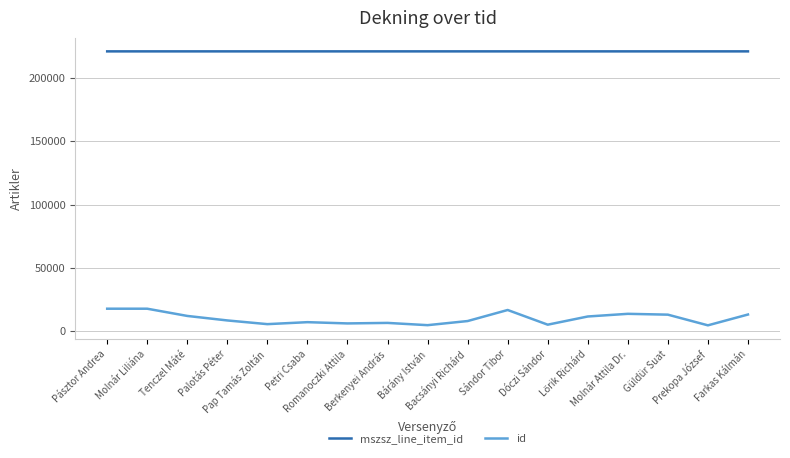

What is the difference between the second highest and minimum values in the mszsz_line_item_id series?

2